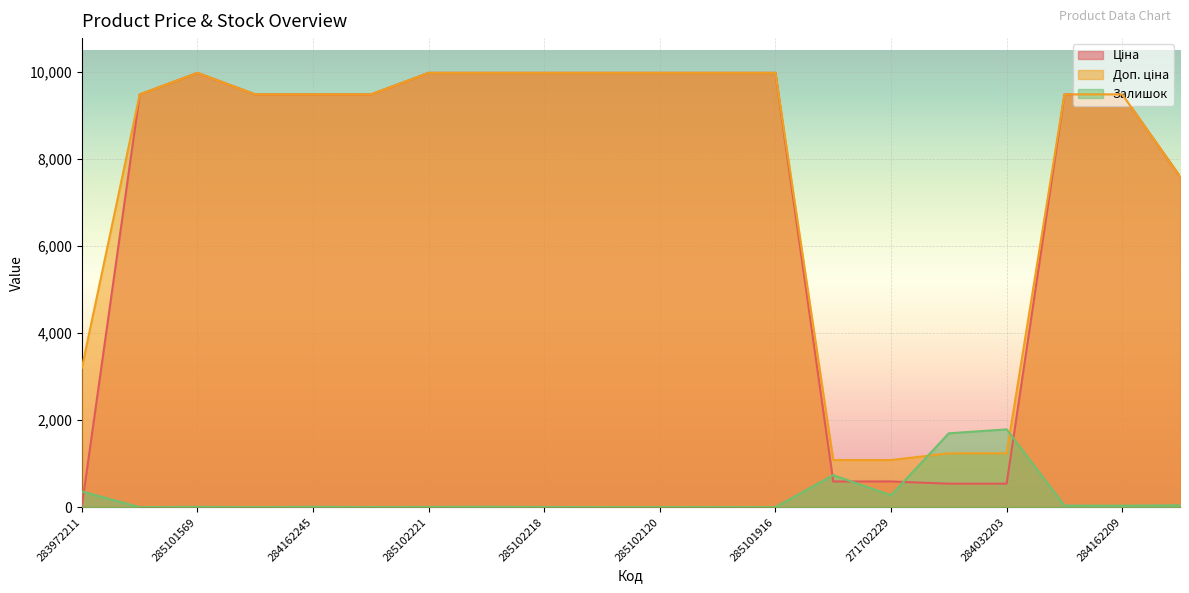

How many lines are shown in the chart?

3